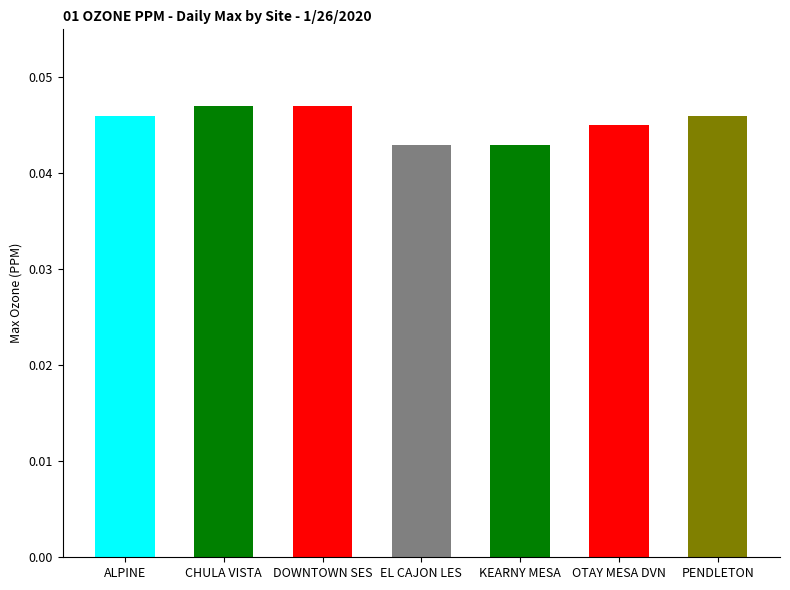

True or false: the data shows 0.1 at KEARNY MESA.

False